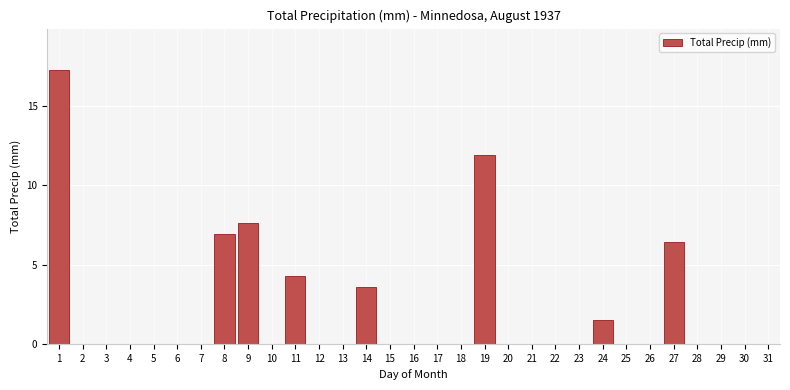

The value at 17 is 0.0. True or false?

True